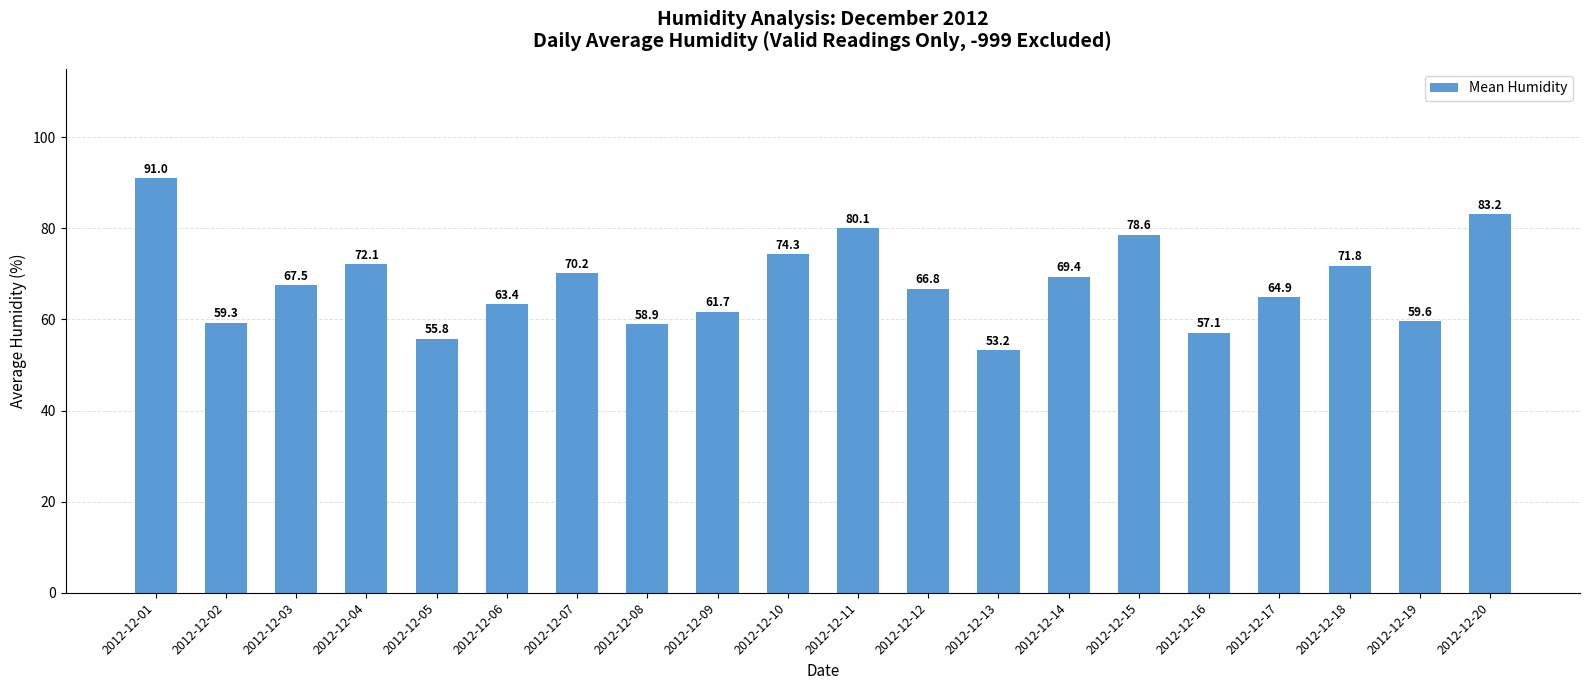

Reading left to right, what are all the values shown in this chart?

2012-12-01=91.0	2012-12-02=59.3	2012-12-03=67.5	2012-12-04=72.1	2012-12-05=55.8	2012-12-06=63.4	2012-12-07=70.2	2012-12-08=58.9	2012-12-09=61.7	2012-12-10=74.3	2012-12-11=80.1	2012-12-12=66.8	2012-12-13=53.2	2012-12-14=69.4	2012-12-15=78.6	2012-12-16=57.1	2012-12-17=64.9	2012-12-18=71.8	2012-12-19=59.6	2012-12-20=83.2